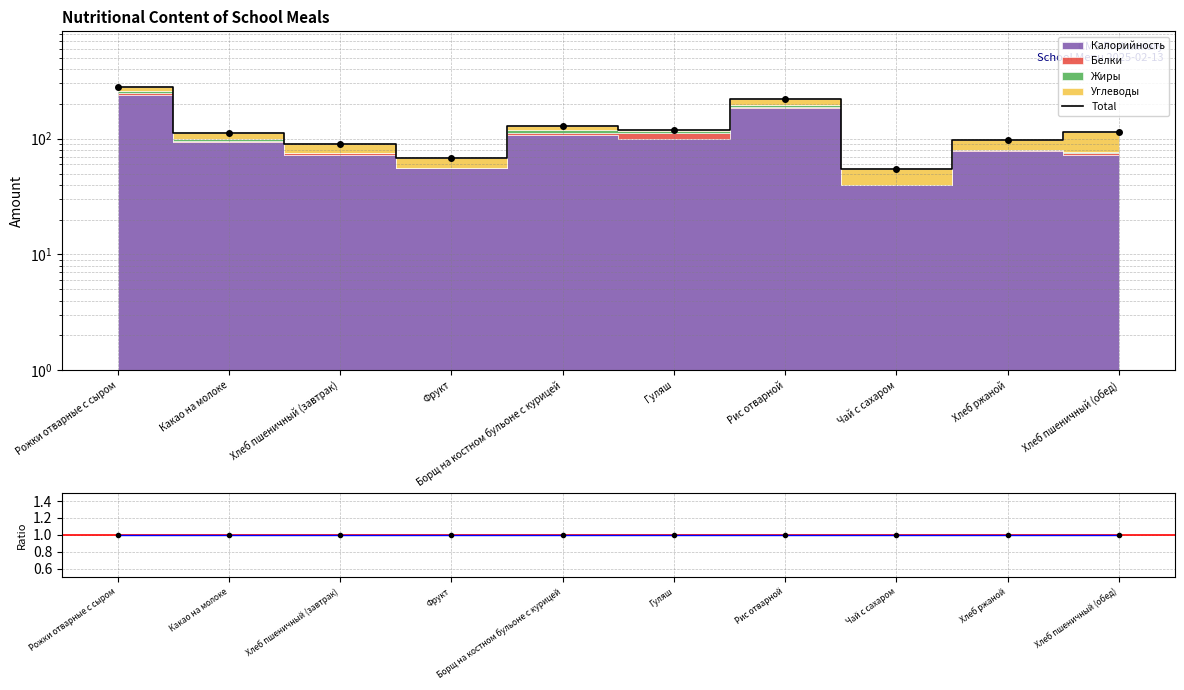

Rank the categories by Ratio value from lowest to highest.

Рожки отварные с сыром, Какао на молоке, Хлеб пшеничный (завтрак), Фрукт, Борщ на костном бульоне с курицей, Гуляш, Рис отварной, Чай с сахаром, Хлеб ржаной, Хлеб пшеничный (обед)